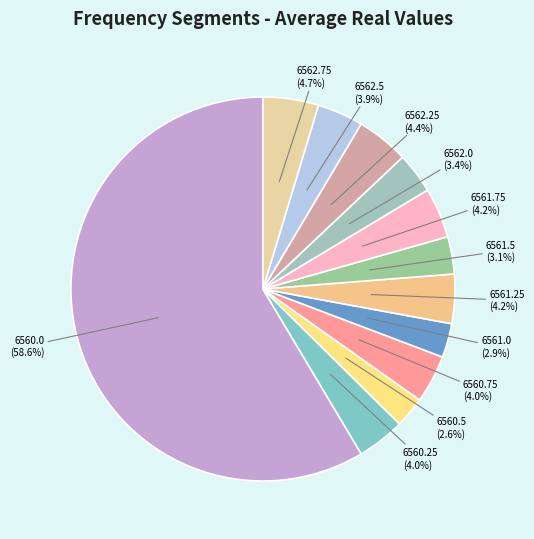

What is the majority slice?

6560.0